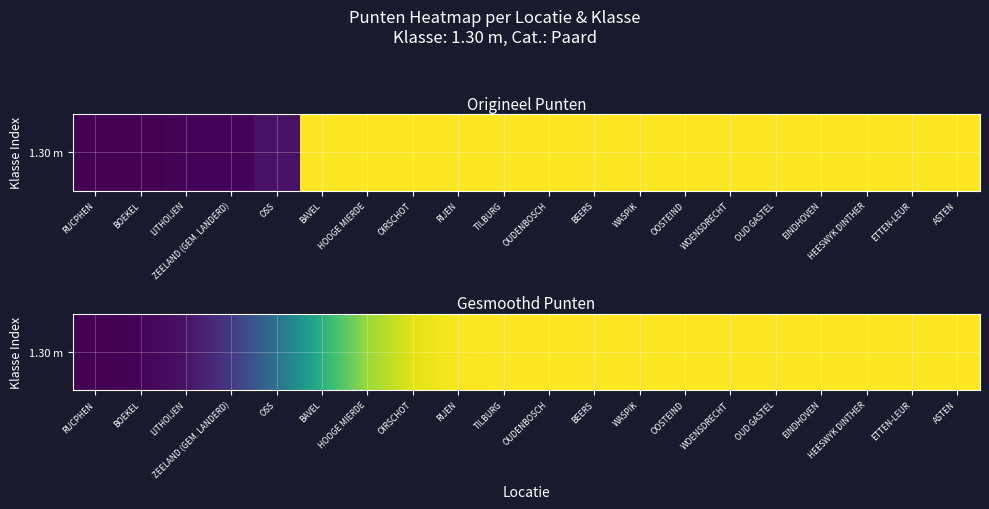

What value does the data have at OSS?

194.1